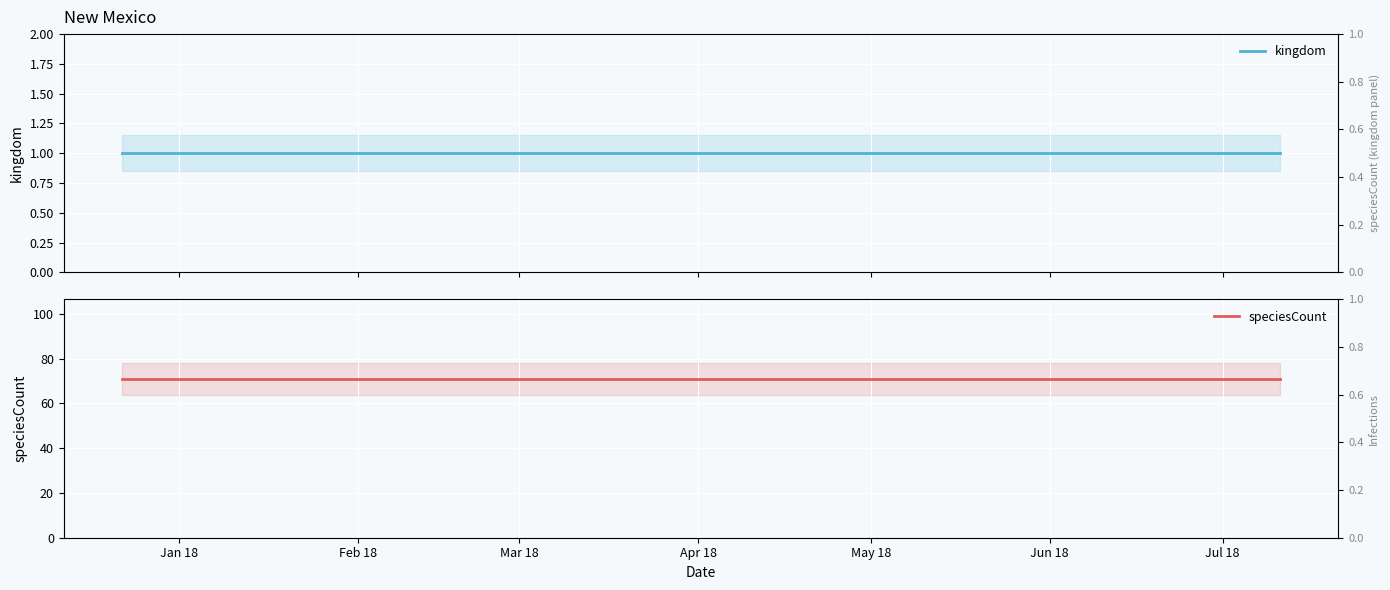

What is the sum of the speciesCount values at Feb 18 and Jan 18?

142